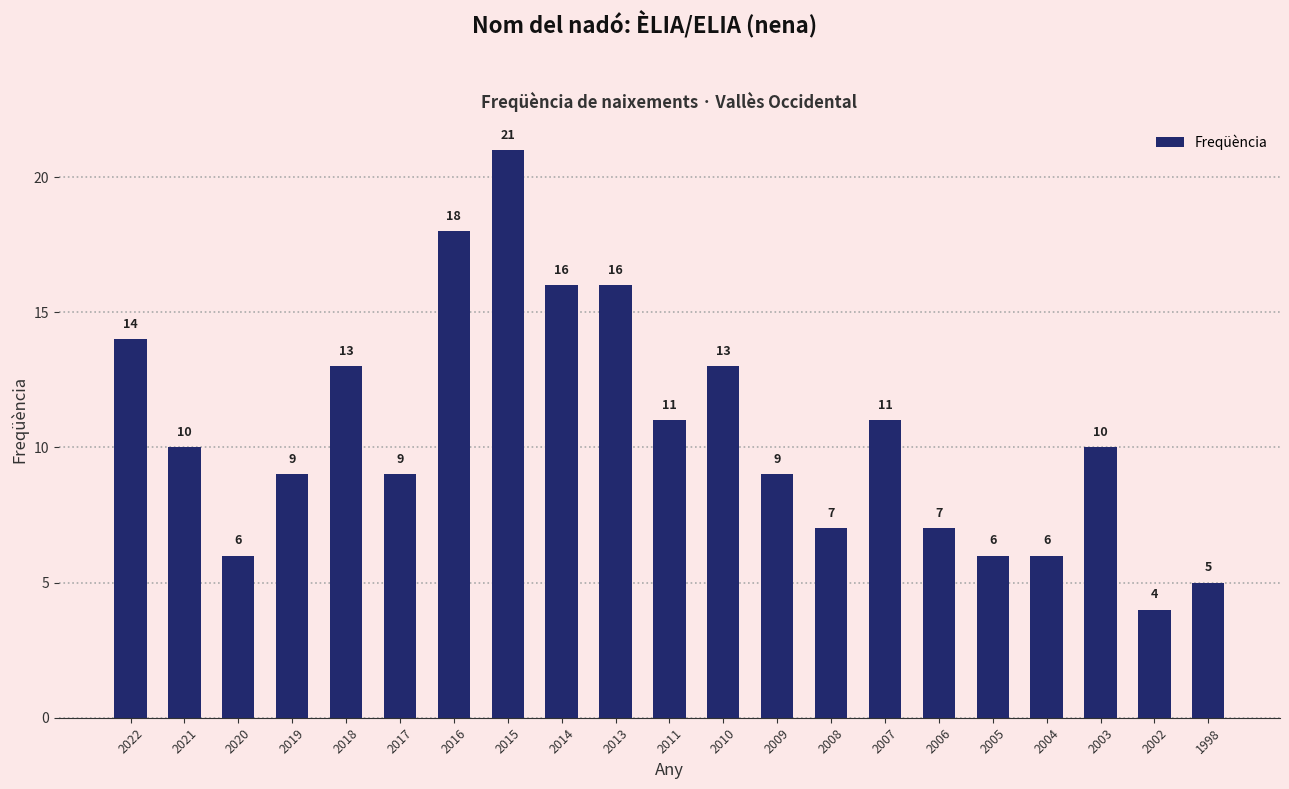

At which category does the chart reach its minimum across all series?

2002